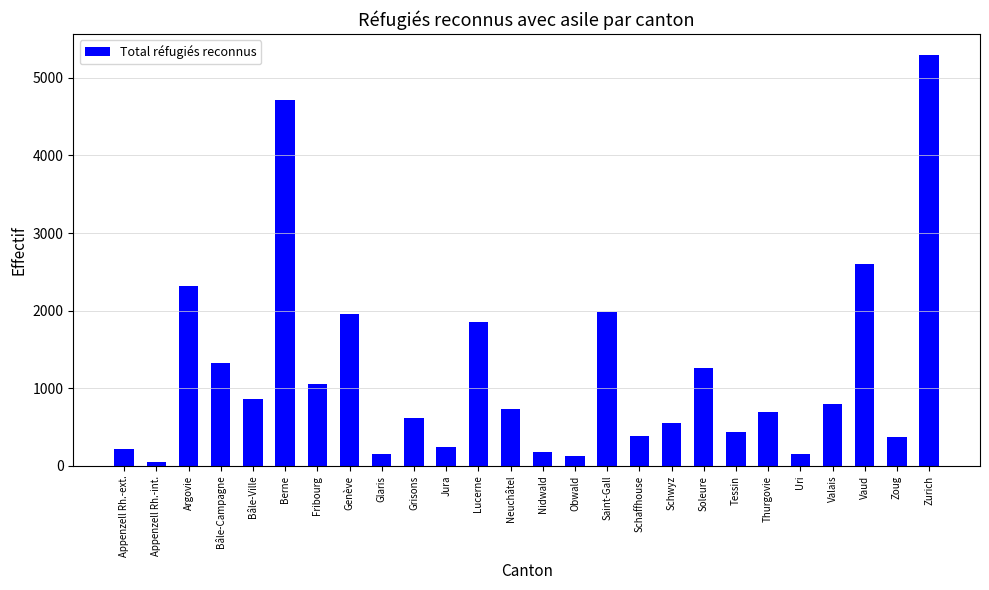

The chart shows a value of 2318 at Argovie. True or false?

True